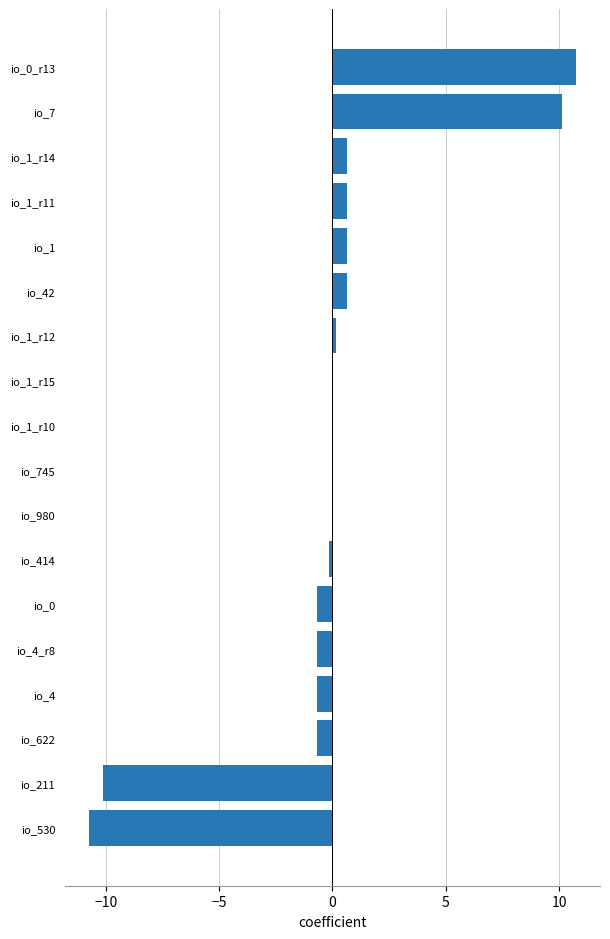

What is the greatest value displayed?

10.7